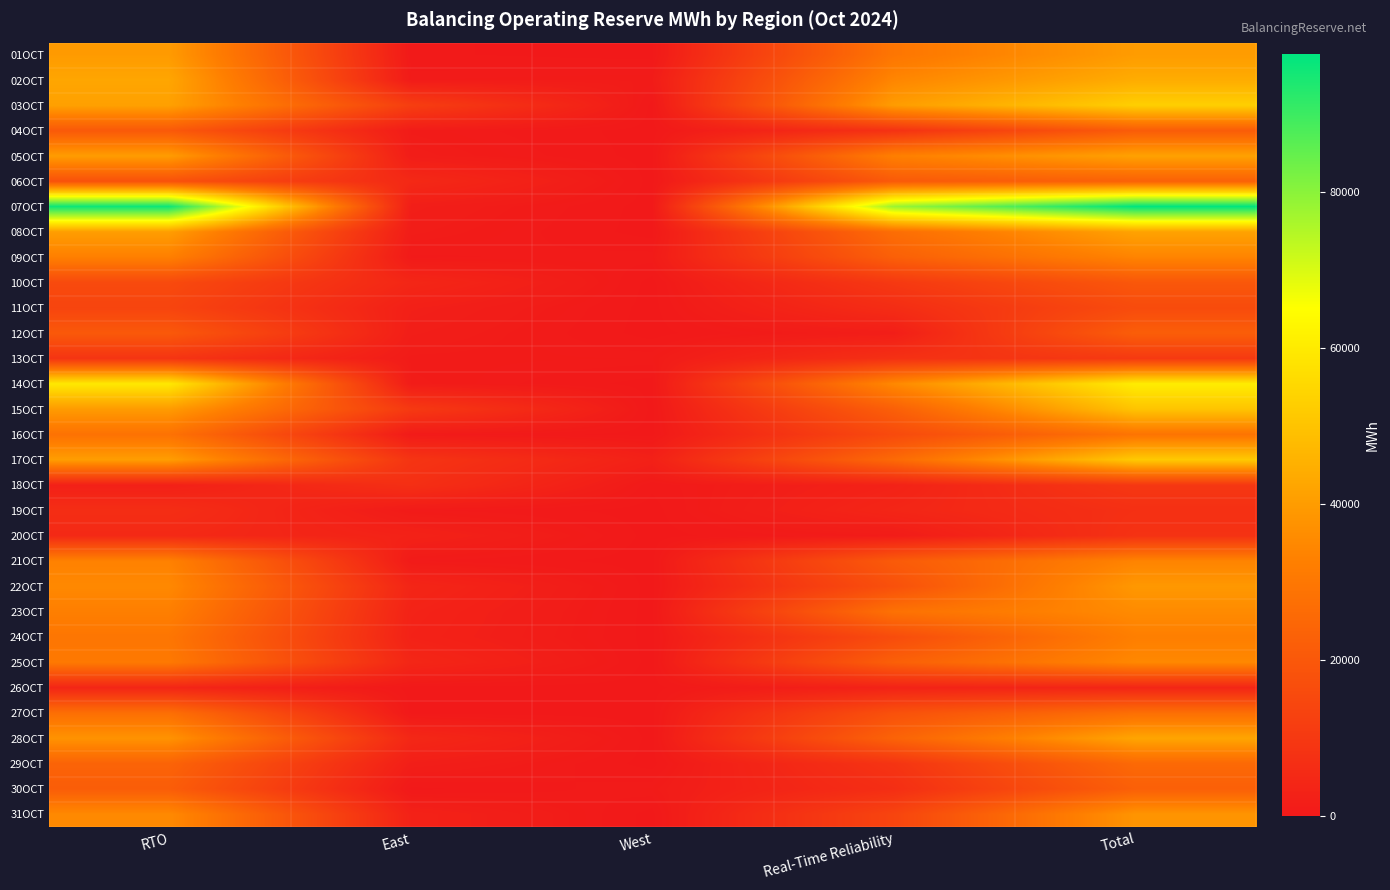

Between Real-Time Reliability and West, which is larger?

Real-Time Reliability